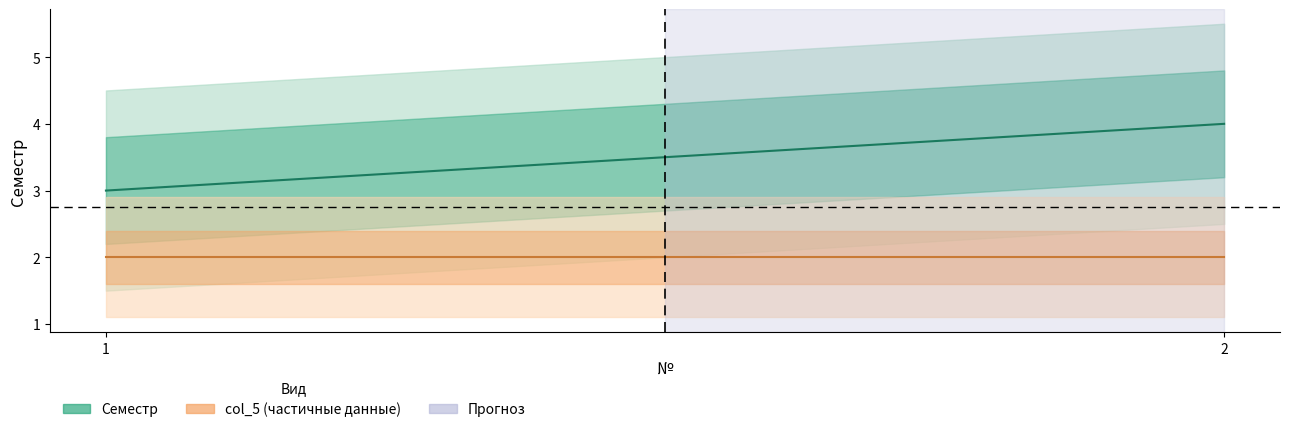

True or false: Семестр has a value of 5 at 1.

False